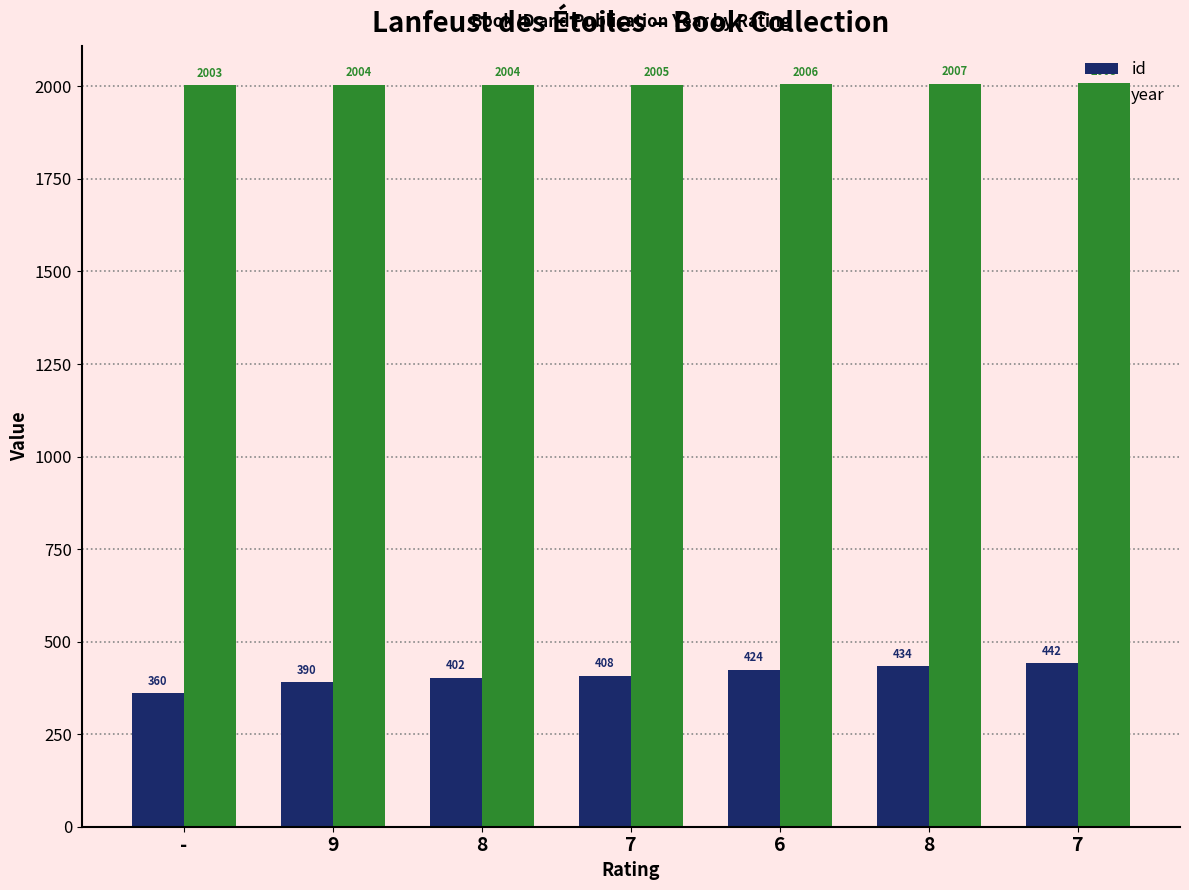

Read the year value at 7.

2008